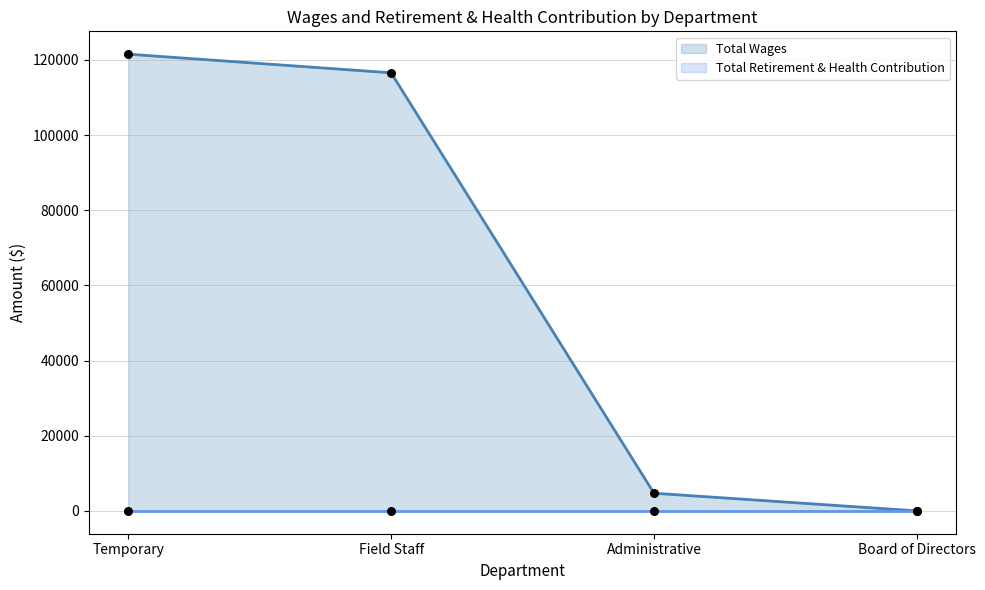

Which series has the largest total across all categories?

Total Wages